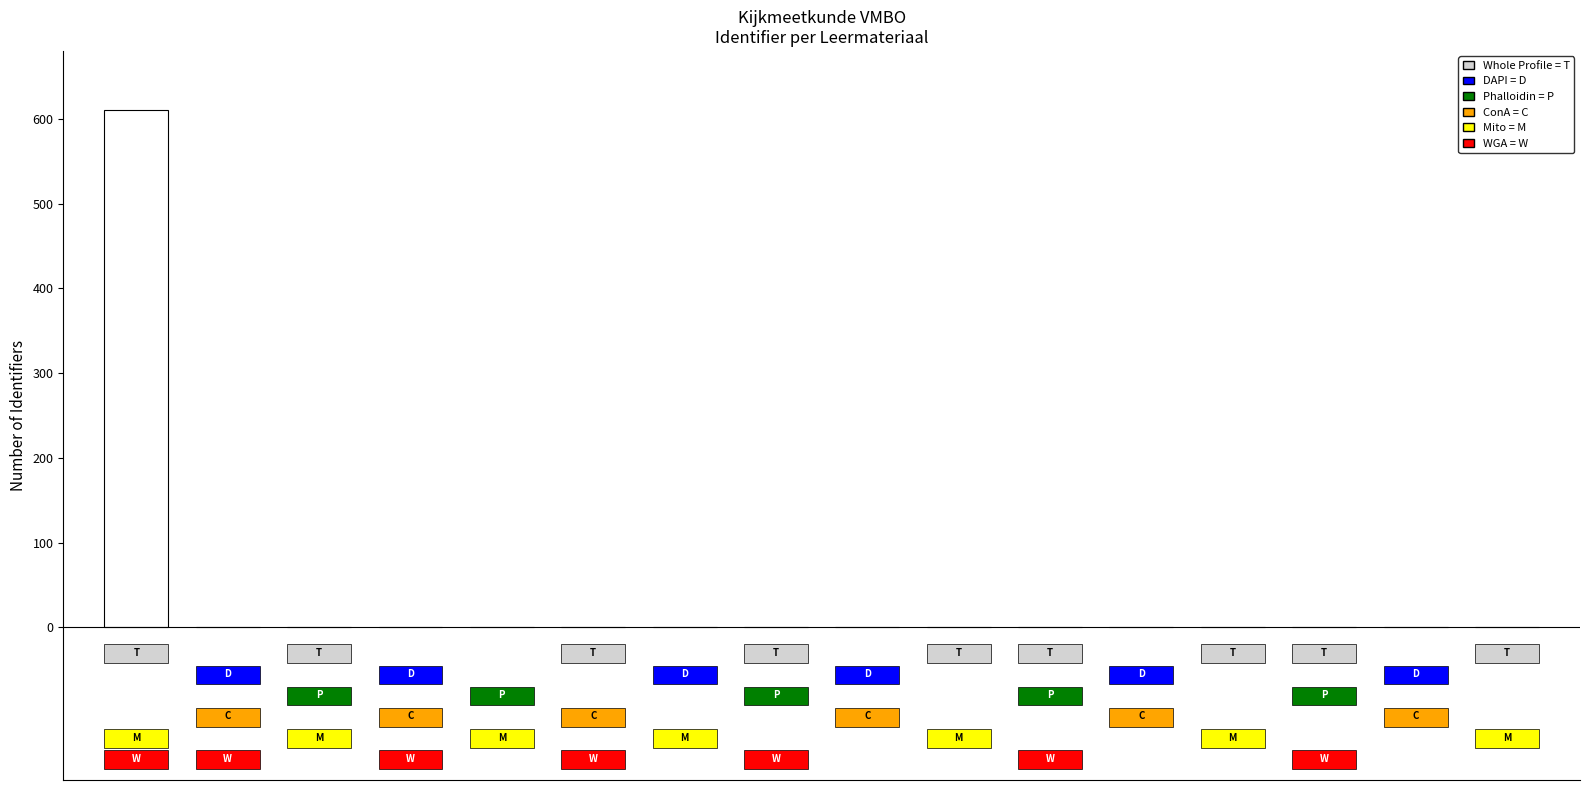

What is the maximum value shown in the chart?

610.0